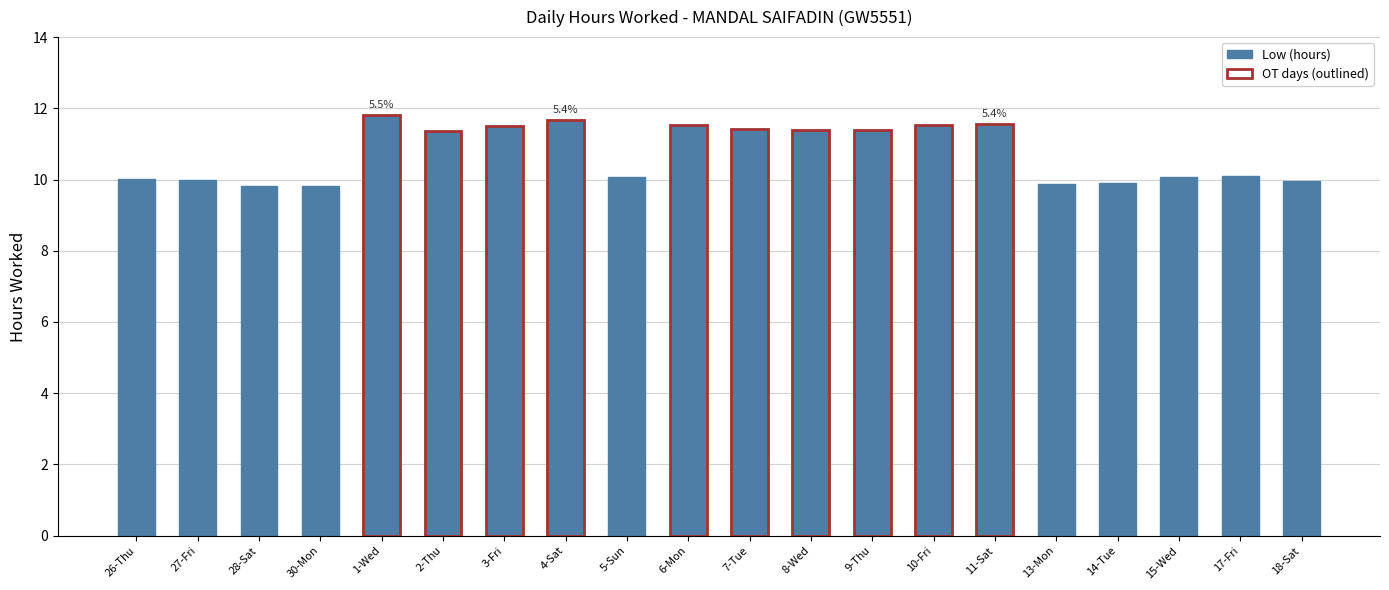

How many series are shown in this chart?

1